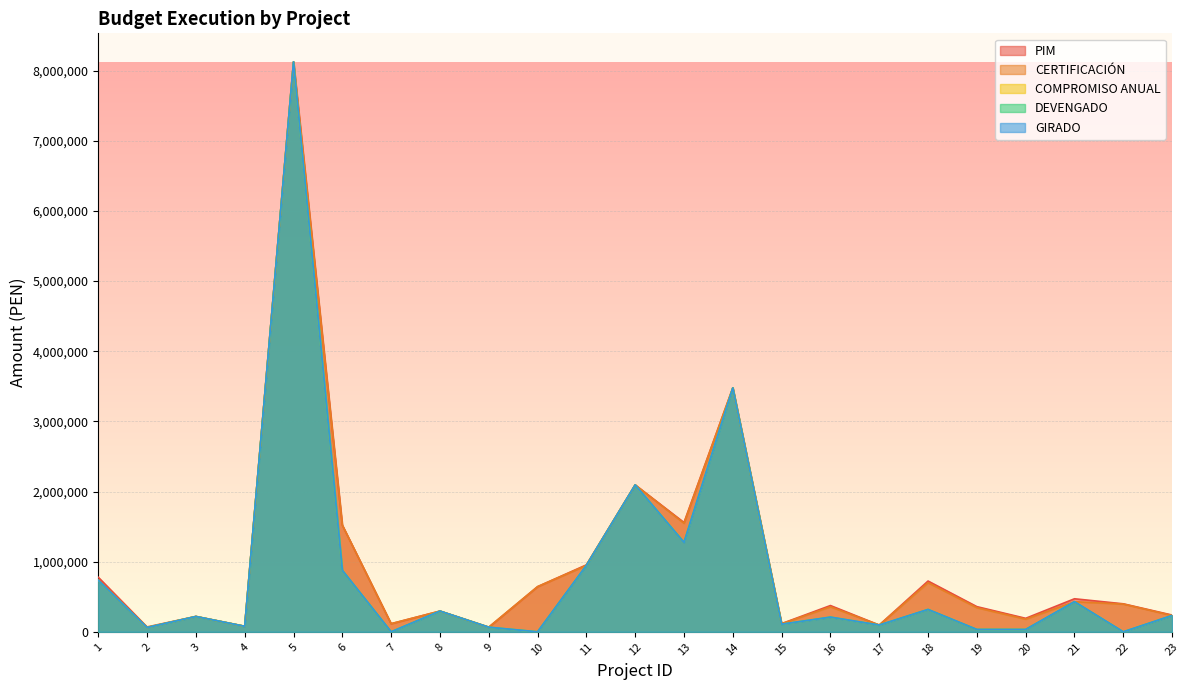

How many series are shown in this chart?

5